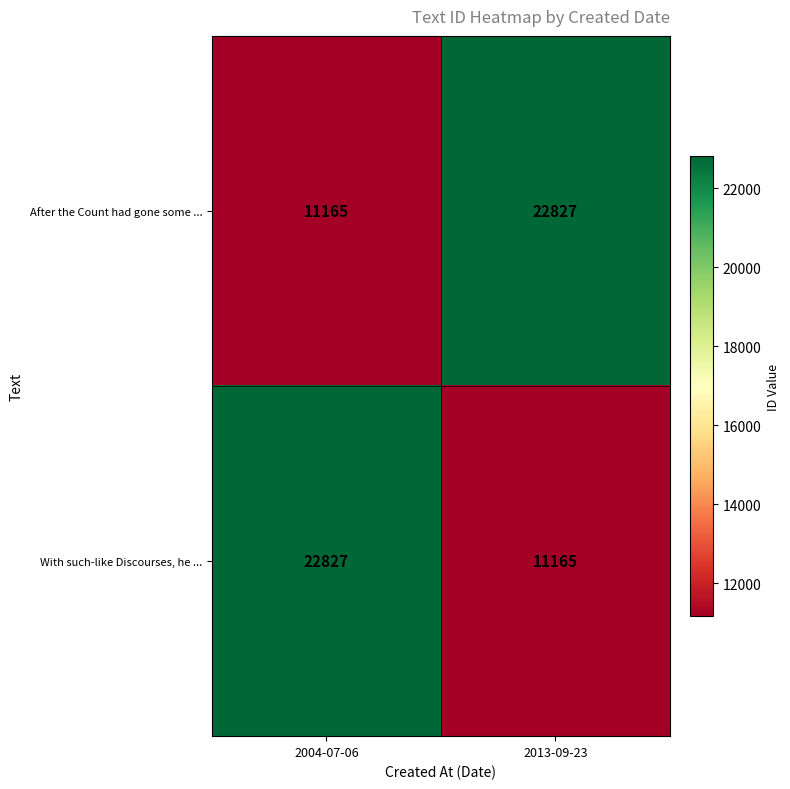

List the labels in order of After the Count had gone some ... value, smallest first.

2004-07-06, 2013-09-23